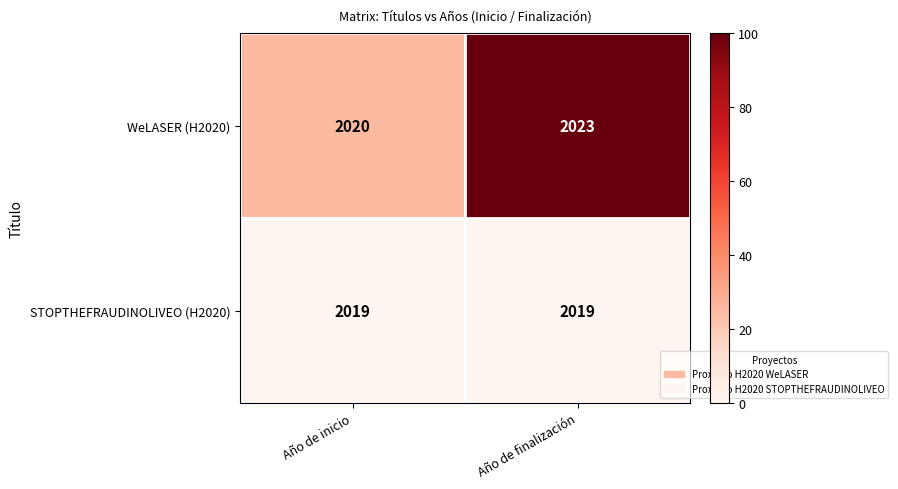

Reading right to left, what are all the values shown in this chart?

WeLASER (H2020): Año de finalización=2023	Año de inicio=2020
STOPTHEFRAUDINOLIVEO (H2020): Año de finalización=2019	Año de inicio=2019